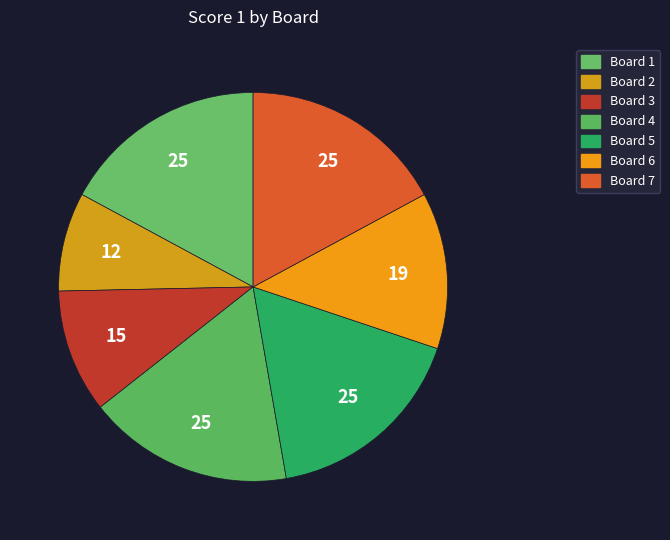

Count the number of slices in the pie.

7